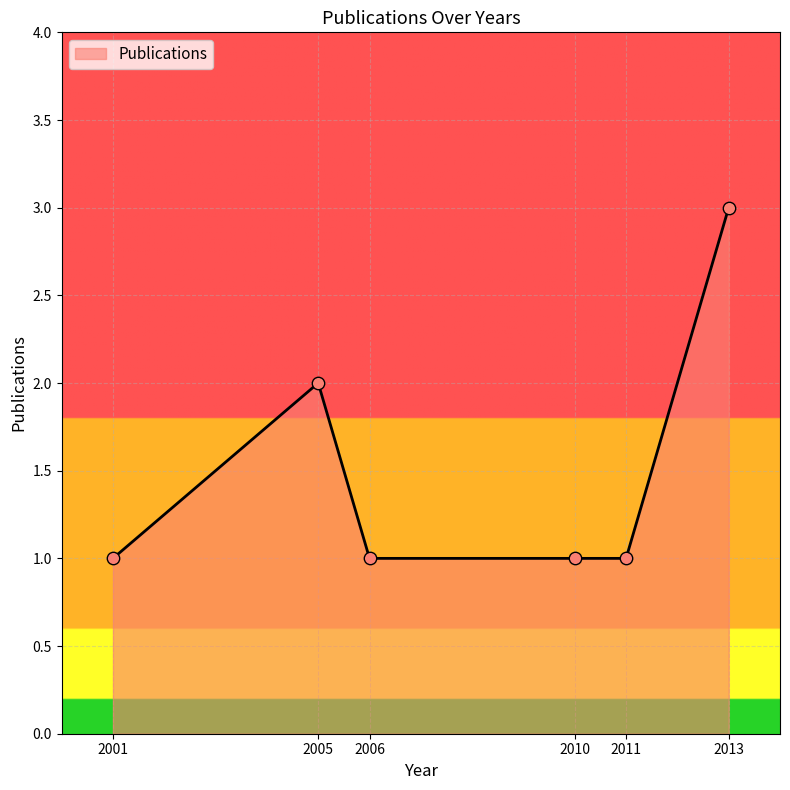

What is the ratio of the value at 2011 to the value at 2013?

0.3